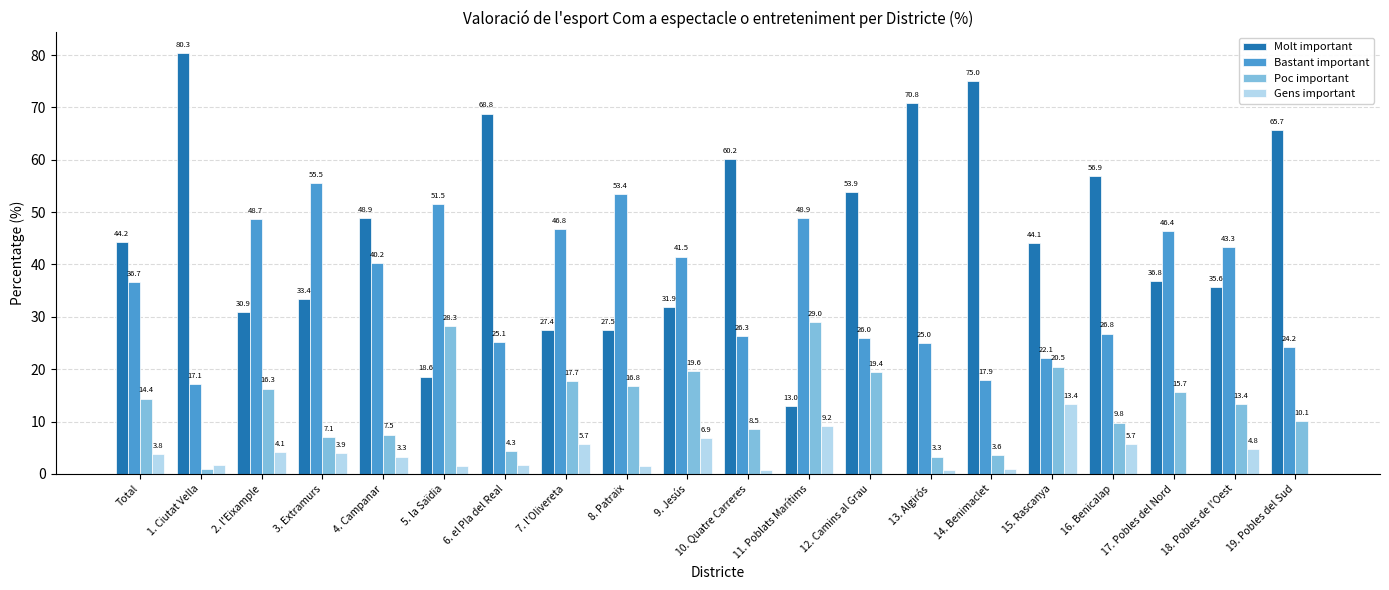

What is the spread (max minus min) of values at 18. Pobles de l'Oest?

38.5